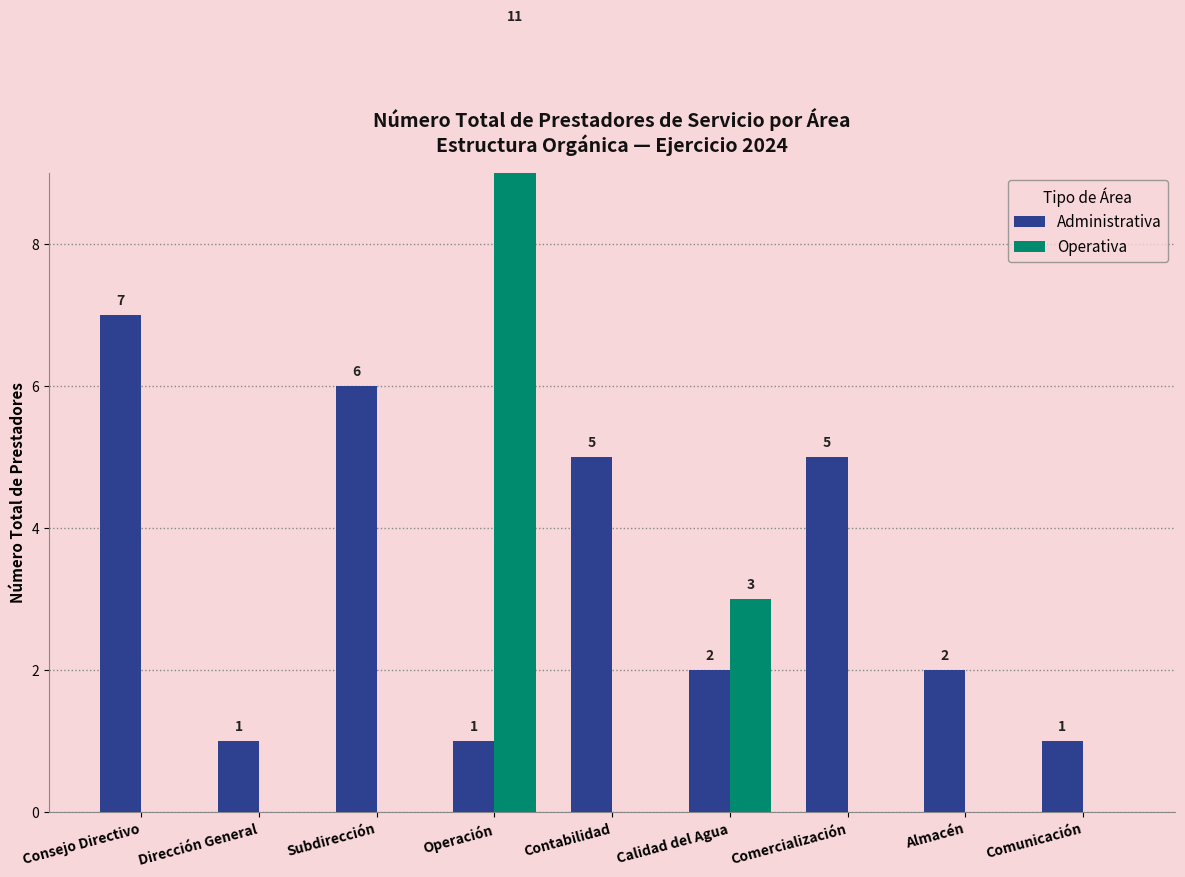

How many positive values does the Operativa series have?

2